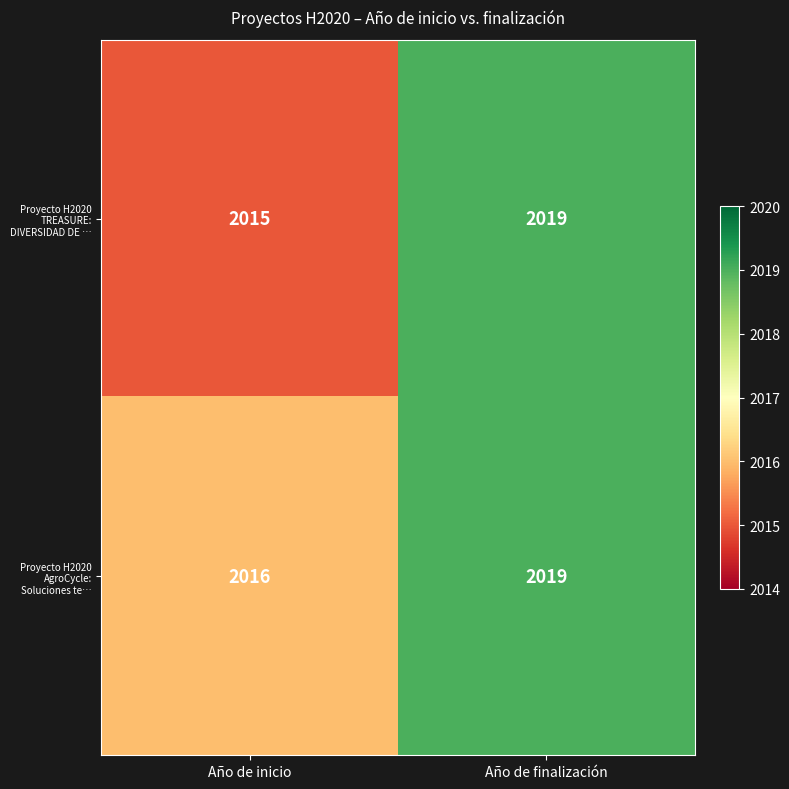

What is the maximum value shown in the chart?

2019